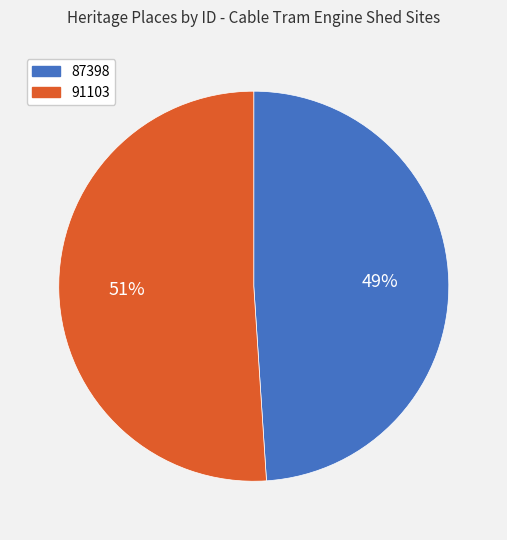

Is there any slice that represents more than half of the pie?

Yes